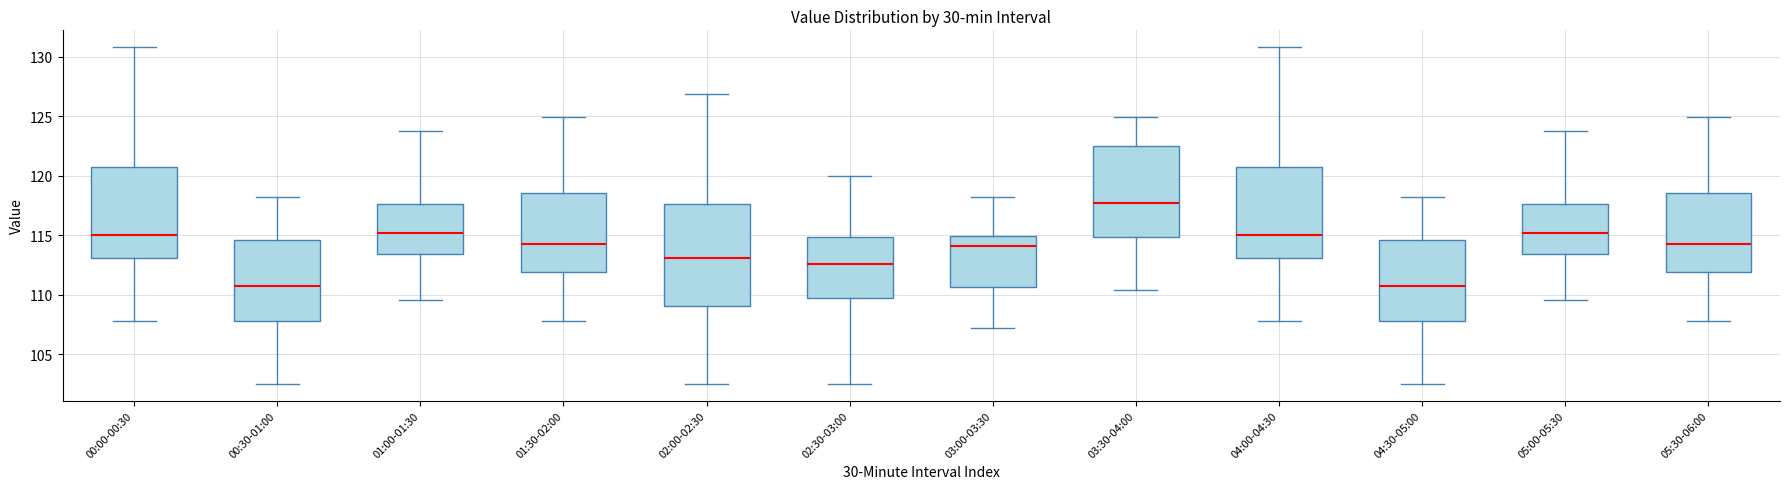

Reading left to right, transcribe this box plot: for each box, give where its median line is, the range the box spans, and where its two whiskers end, as read against the y-axis. The values are not printed on the chart, so give them approximately, as read against the axis.

00:00-00:30: median 115.0, box 113.0 to 120.5, whiskers 108.0 to 131.0
00:30-01:00: median 110.5, box 108.0 to 114.5, whiskers 102.5 to 118.0
01:00-01:30: median 115.0, box 113.5 to 117.5, whiskers 109.5 to 124.0
01:30-02:00: median 114.5, box 112.0 to 118.5, whiskers 108.0 to 125.0
02:00-02:30: median 113.0, box 109.0 to 117.5, whiskers 102.5 to 127.0
02:30-03:00: median 112.5, box 109.5 to 115.0, whiskers 102.5 to 120.0
03:00-03:30: median 114.0, box 110.5 to 115.0, whiskers 107.0 to 118.0
03:30-04:00: median 117.5, box 115.0 to 122.5, whiskers 110.5 to 125.0
04:00-04:30: median 115.0, box 113.0 to 120.5, whiskers 108.0 to 131.0
04:30-05:00: median 110.5, box 108.0 to 114.5, whiskers 102.5 to 118.0
05:00-05:30: median 115.0, box 113.5 to 117.5, whiskers 109.5 to 124.0
05:30-06:00: median 114.5, box 112.0 to 118.5, whiskers 108.0 to 125.0